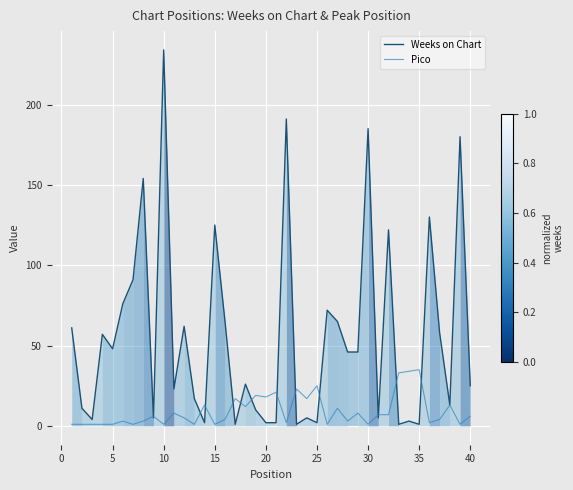

How many intersections are there between Weeks on Chart and Pico?

14